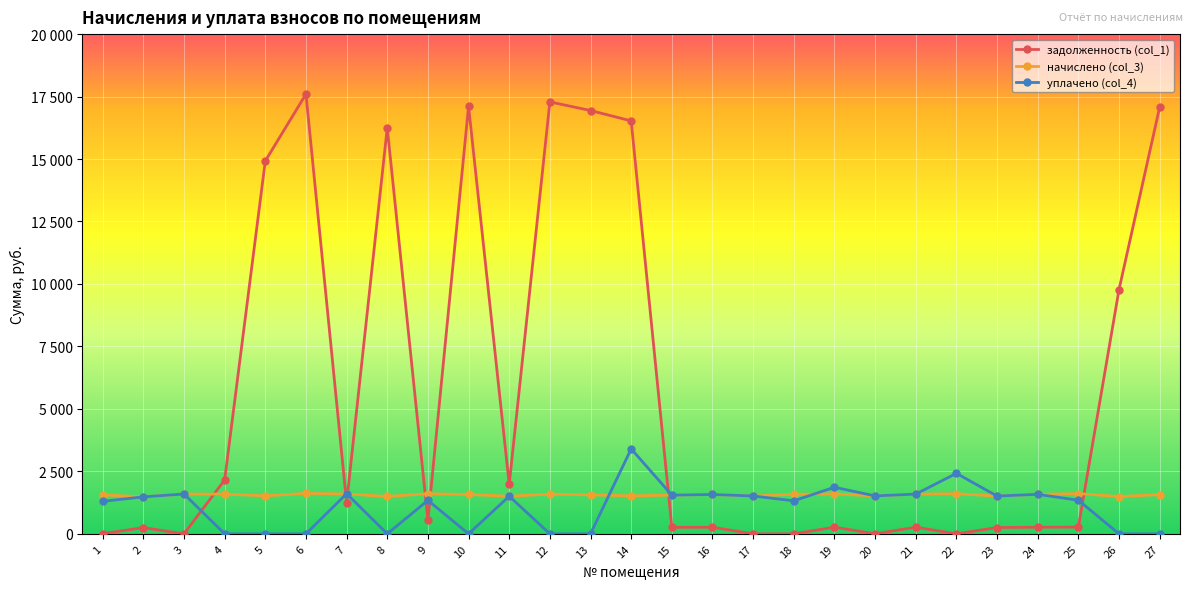

What are all the series names shown in the legend?

задолженность (col_1), начислено (col_3), уплачено (col_4)